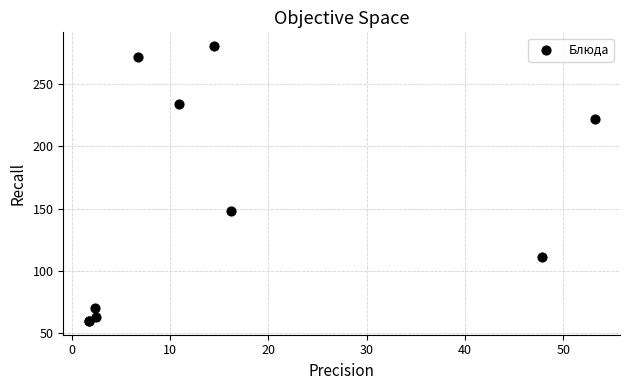

What Y value in the scatter plot is closest to 170?

148